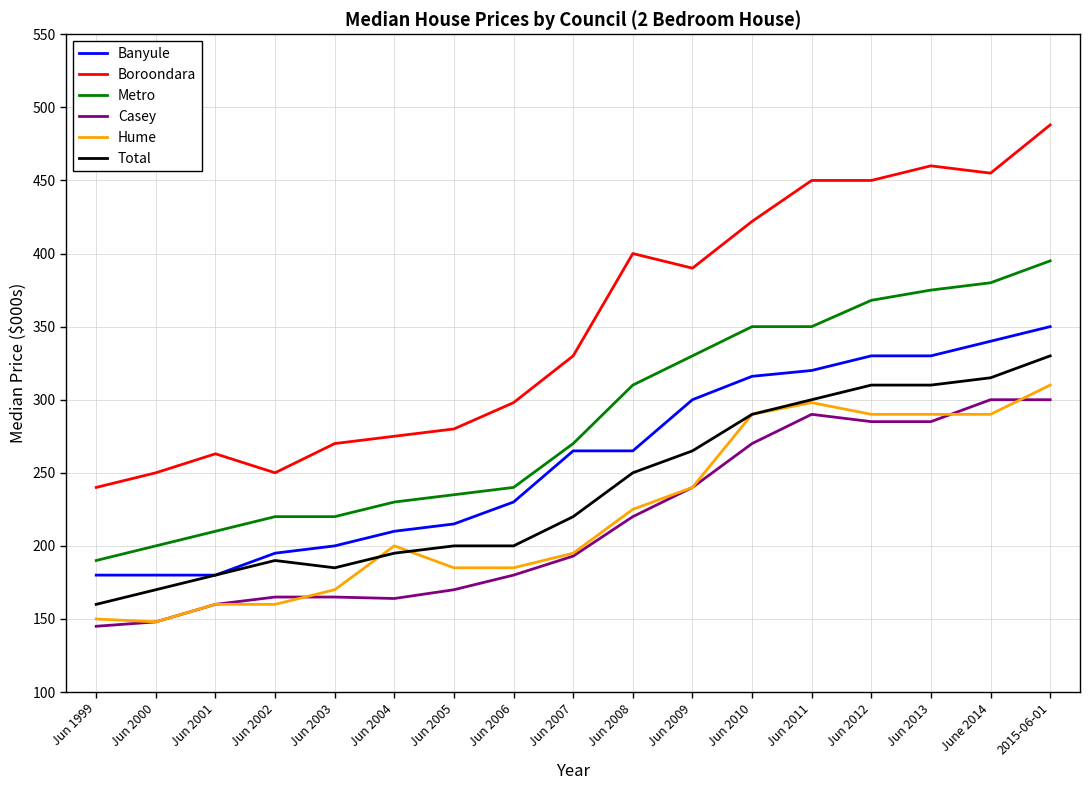

What is the difference between the maximum and minimum values in the Total series?

170